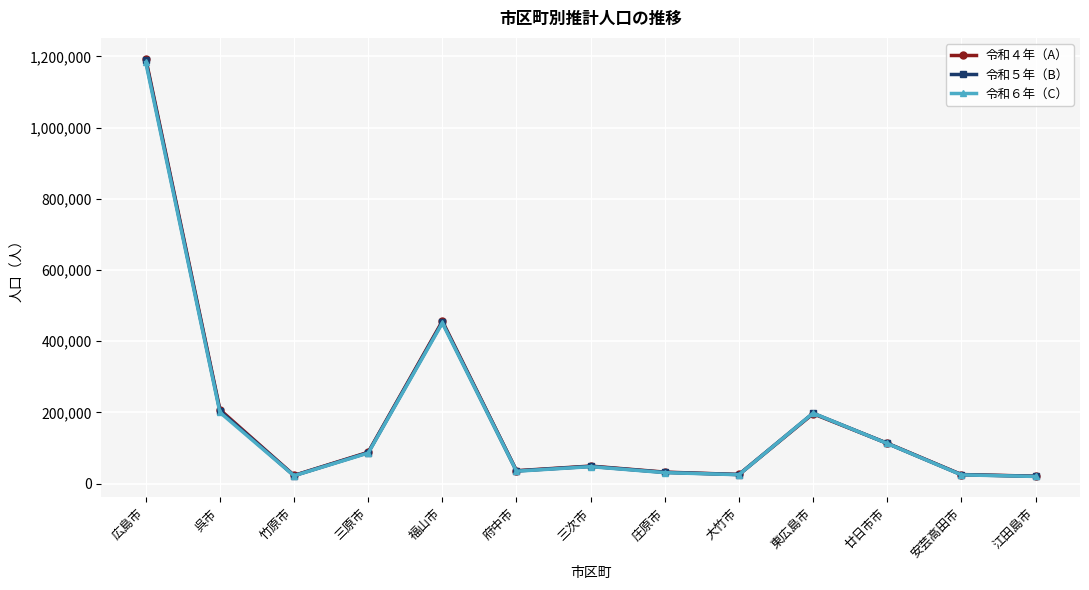

True or false: 令和５年（B） has a value of 355064 at 東広島市.

False